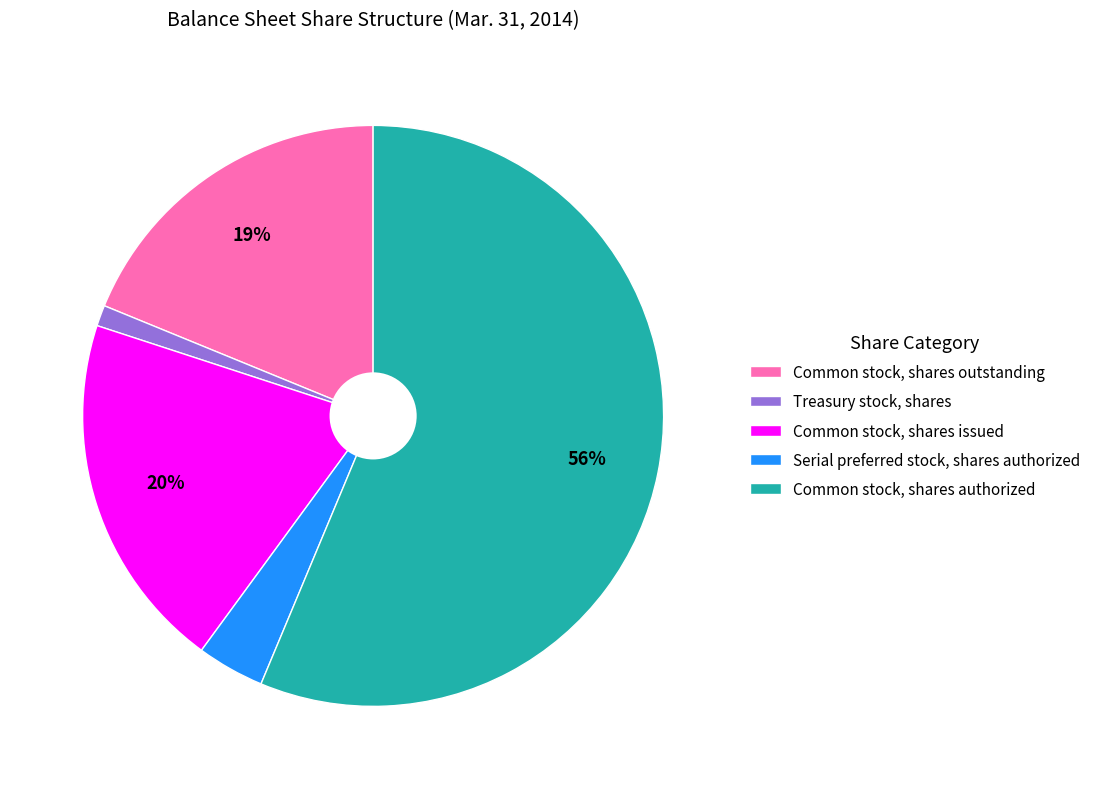

Count the number of slices in the pie.

5